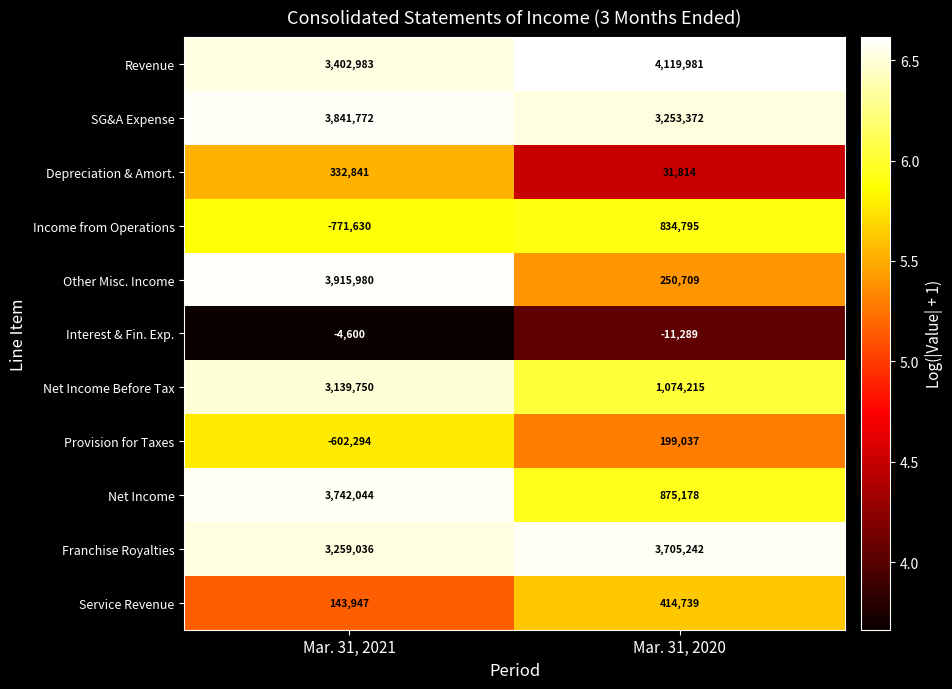

What is the difference between the maximum and minimum values in the Service Revenue series?

270792